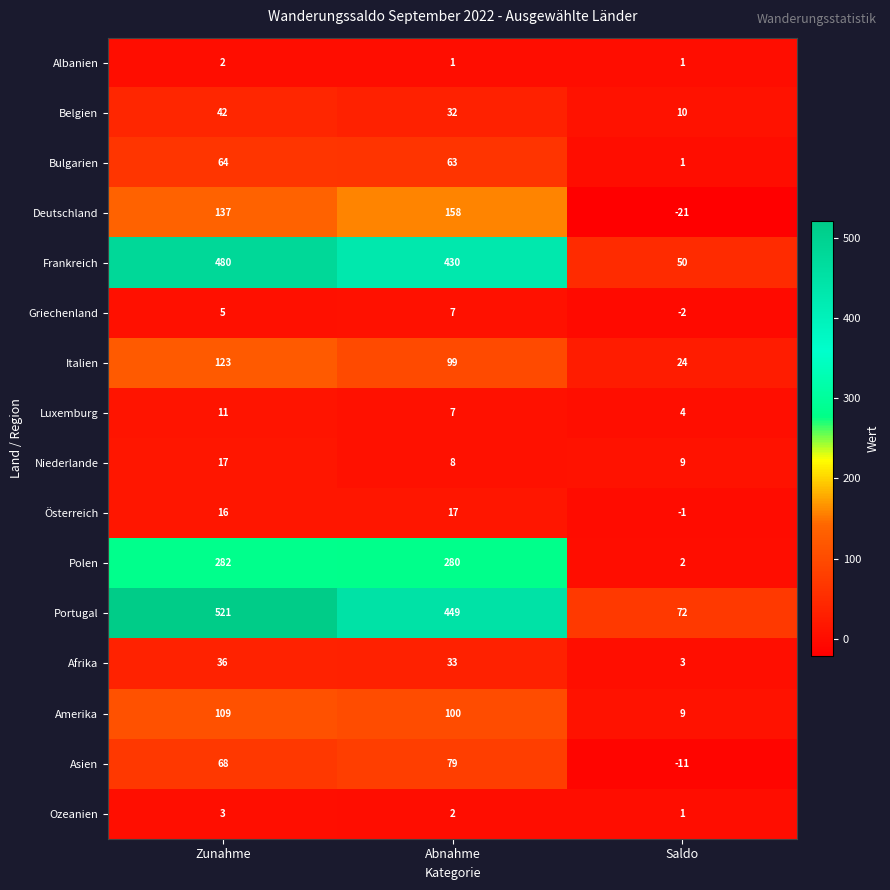

Which series has the widest spread of values?

Portugal